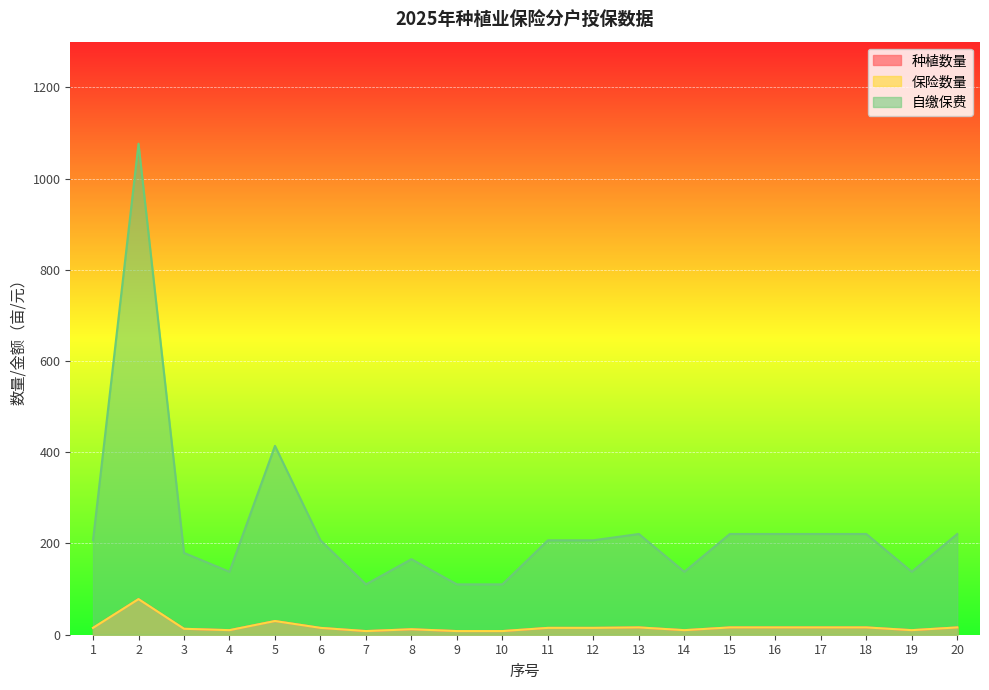

The 种植数量 series shows 9.4 at 17. True or false?

False